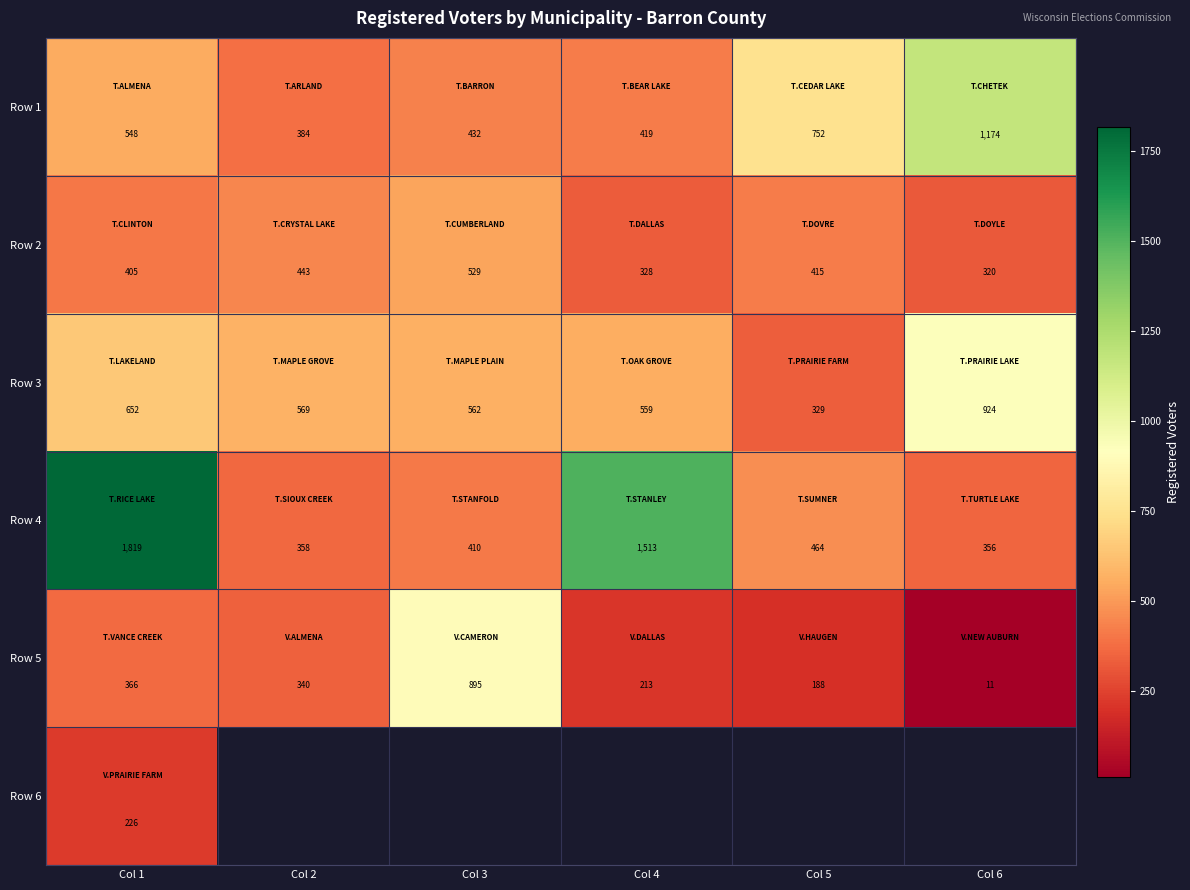

How many distinct data groups are displayed?

6